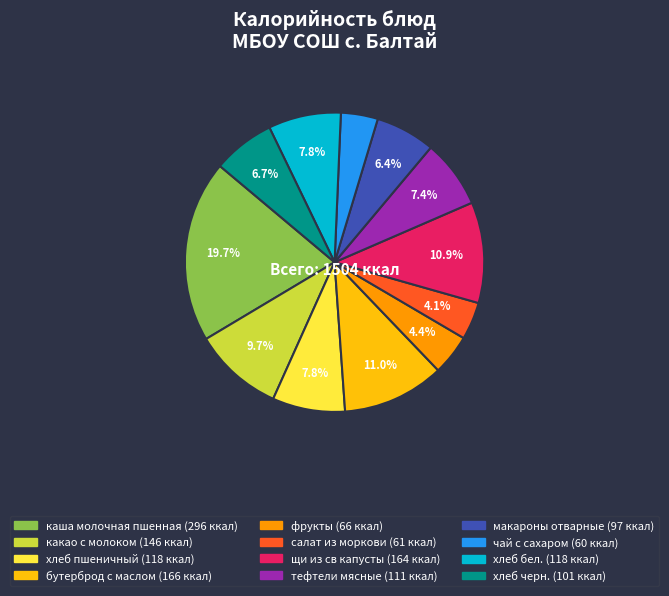

Is there a majority slice in this chart?

No